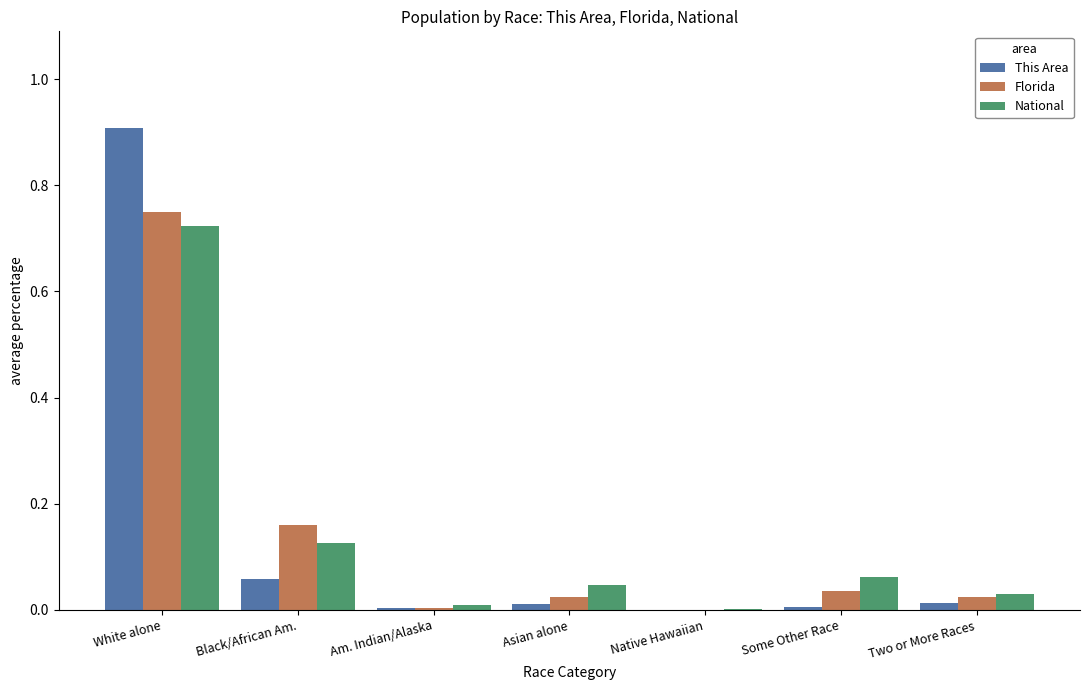

True or false: This Area has a value of 0.0 at Asian alone.

True